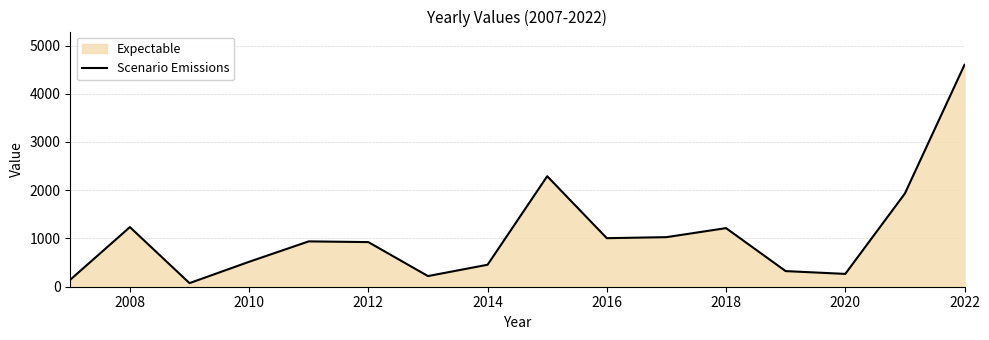

At which category does the chart reach its peak across all series?

2022